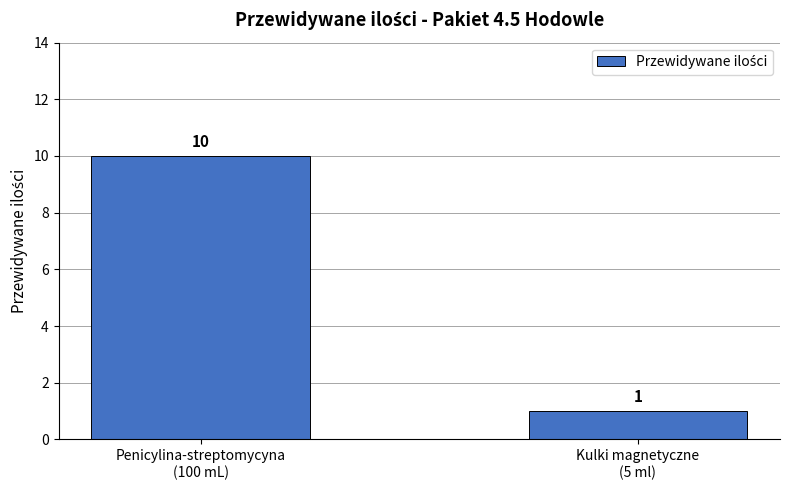

Count the number of data series in this chart.

1